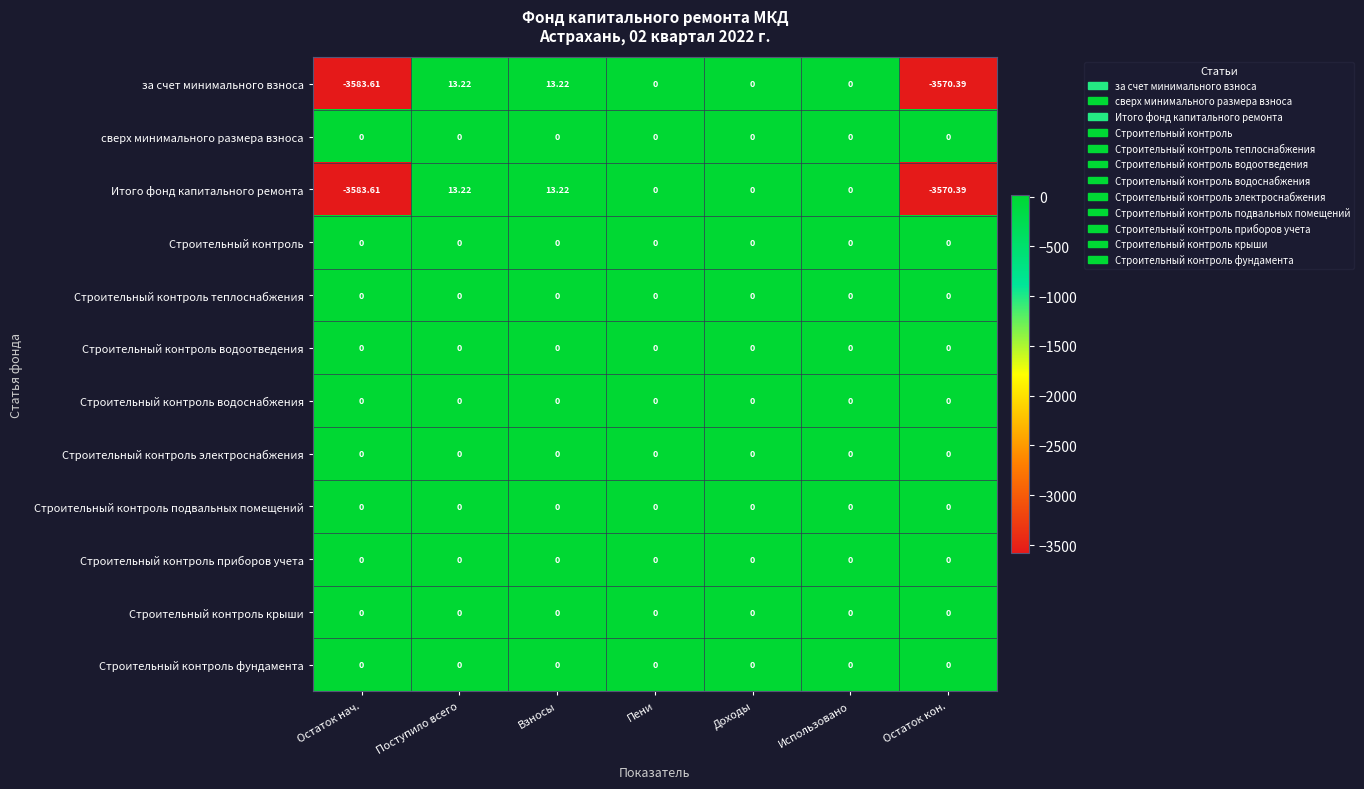

Reading right to left, what are all the values shown in this chart?

за счет минимального взноса: Остаток кон.=-3570.4	Использовано=0.0	Доходы=0.0	Пени=0.0	Взносы=13.2	Поступило всего=13.2	Остаток нач.=-3583.6
сверх минимального размера взноса: Остаток кон.=0.0	Использовано=0.0	Доходы=0.0	Пени=0.0	Взносы=0.0	Поступило всего=0.0	Остаток нач.=0.0
Итого фонд капитального ремонта: Остаток кон.=-3570.4	Использовано=0.0	Доходы=0.0	Пени=0.0	Взносы=13.2	Поступило всего=13.2	Остаток нач.=-3583.6
Строительный контроль: Остаток кон.=0.0	Использовано=0.0	Доходы=0.0	Пени=0.0	Взносы=0.0	Поступило всего=0.0	Остаток нач.=0.0
Строительный контроль теплоснабжения: Остаток кон.=0.0	Использовано=0.0	Доходы=0.0	Пени=0.0	Взносы=0.0	Поступило всего=0.0	Остаток нач.=0.0
Строительный контроль водоотведения: Остаток кон.=0.0	Использовано=0.0	Доходы=0.0	Пени=0.0	Взносы=0.0	Поступило всего=0.0	Остаток нач.=0.0
Строительный контроль водоснабжения: Остаток кон.=0.0	Использовано=0.0	Доходы=0.0	Пени=0.0	Взносы=0.0	Поступило всего=0.0	Остаток нач.=0.0
Строительный контроль электроснабжения: Остаток кон.=0.0	Использовано=0.0	Доходы=0.0	Пени=0.0	Взносы=0.0	Поступило всего=0.0	Остаток нач.=0.0
Строительный контроль подвальных помещений: Остаток кон.=0.0	Использовано=0.0	Доходы=0.0	Пени=0.0	Взносы=0.0	Поступило всего=0.0	Остаток нач.=0.0
Строительный контроль приборов учета: Остаток кон.=0.0	Использовано=0.0	Доходы=0.0	Пени=0.0	Взносы=0.0	Поступило всего=0.0	Остаток нач.=0.0
Строительный контроль крыши: Остаток кон.=0.0	Использовано=0.0	Доходы=0.0	Пени=0.0	Взносы=0.0	Поступило всего=0.0	Остаток нач.=0.0
Строительный контроль фундамента: Остаток кон.=0.0	Использовано=0.0	Доходы=0.0	Пени=0.0	Взносы=0.0	Поступило всего=0.0	Остаток нач.=0.0